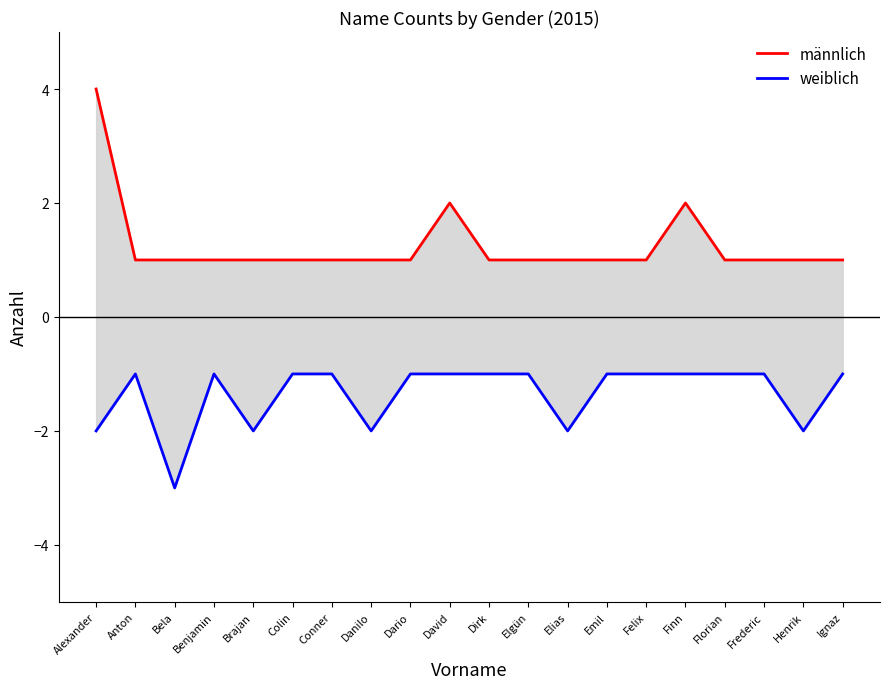

The männlich series shows 1 at Anton. True or false?

False